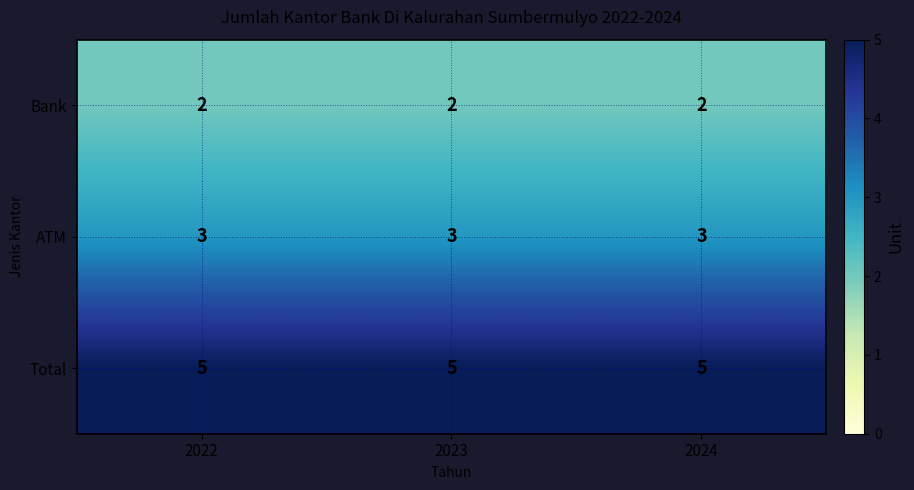

Rank the series at 2022 from highest to lowest value.

Total, ATM, Bank